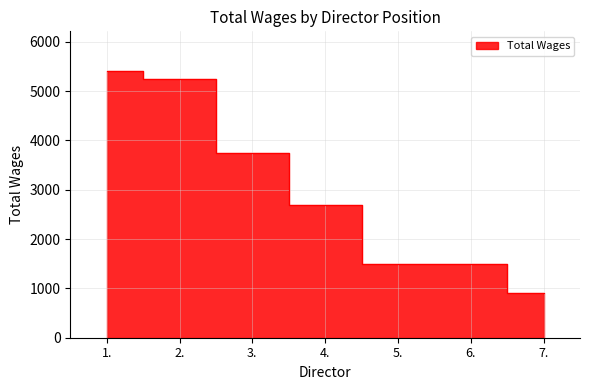

Reading left to right, transcribe all the data shown in this chart.

5400	5250	3750	2700	1500	1500	900